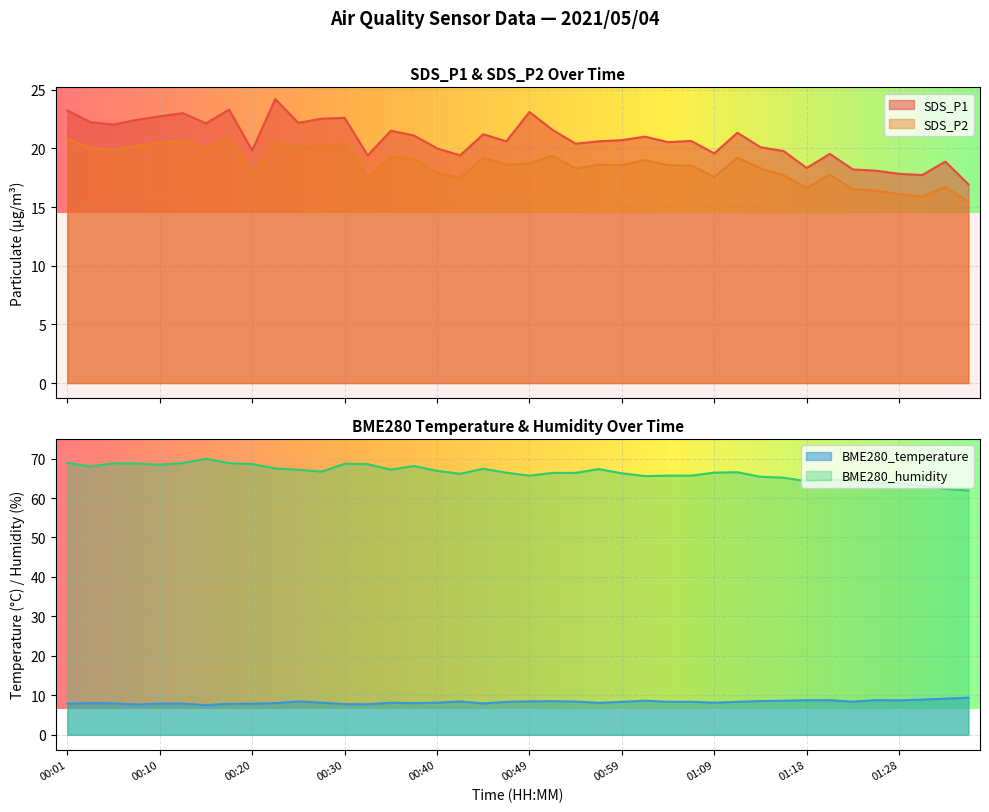

Is it true that SDS_P2 equals 24.7 at 01:28?

False